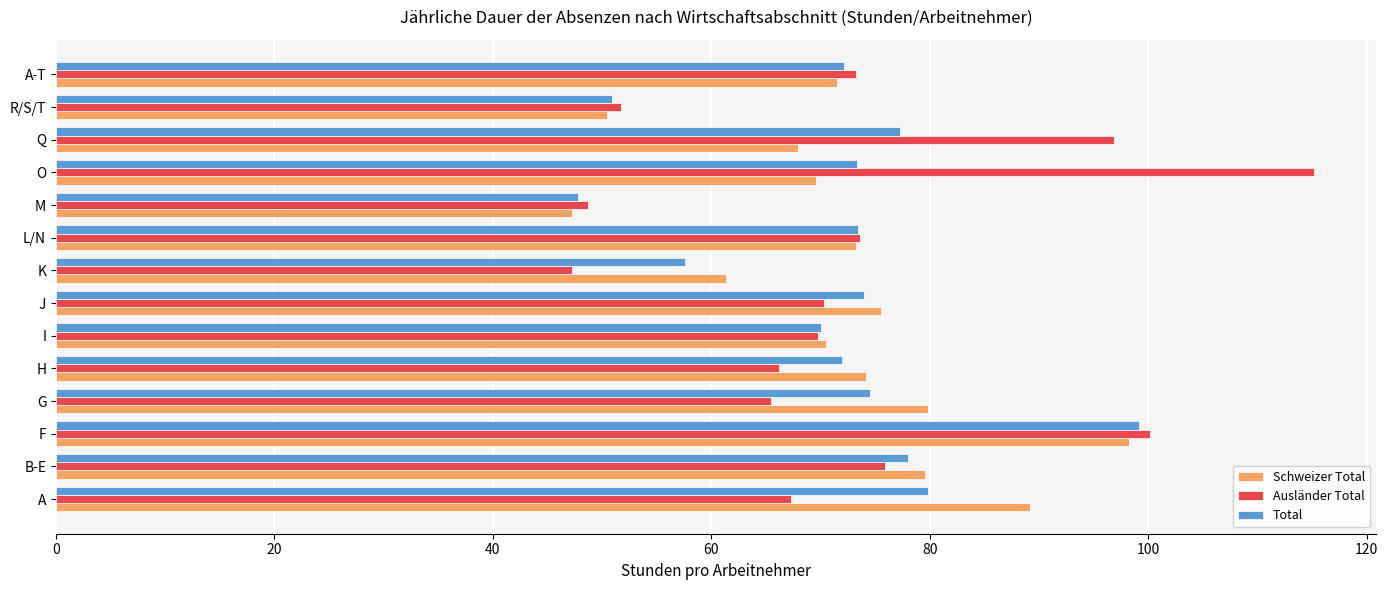

True or false: Ausländer Total has a value of 67.3 at A.

True